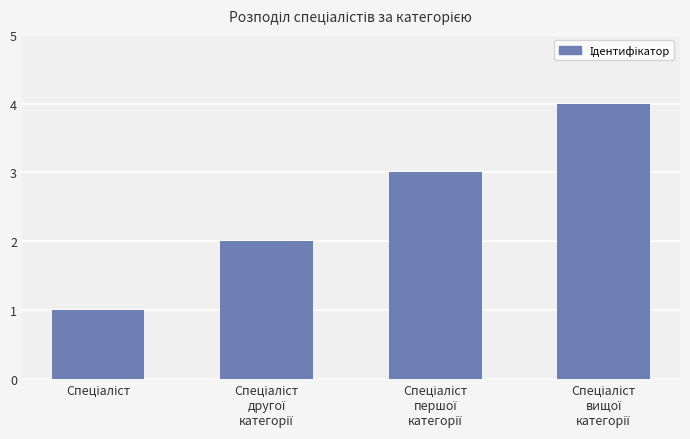

What is the difference between the maximum and minimum values?

3